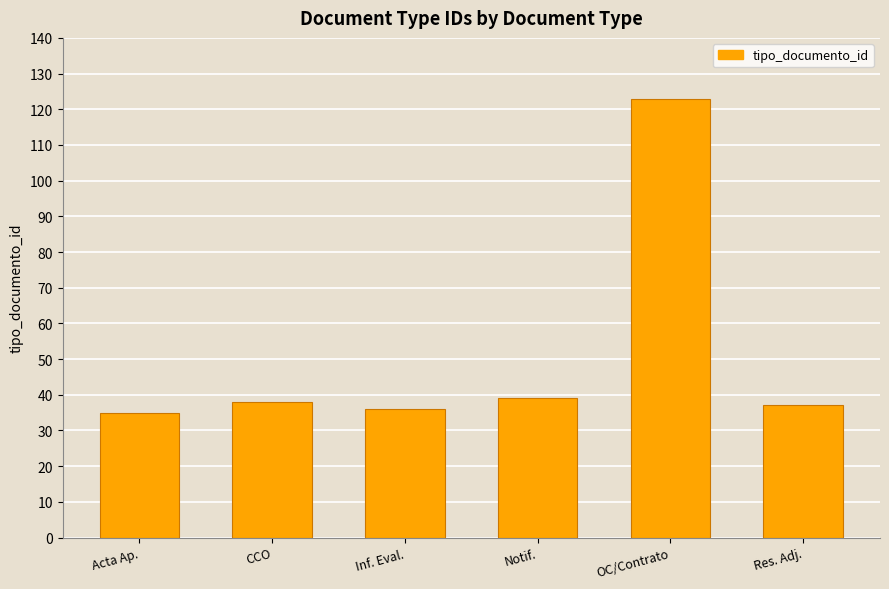

The value at CCO is 58. True or false?

False